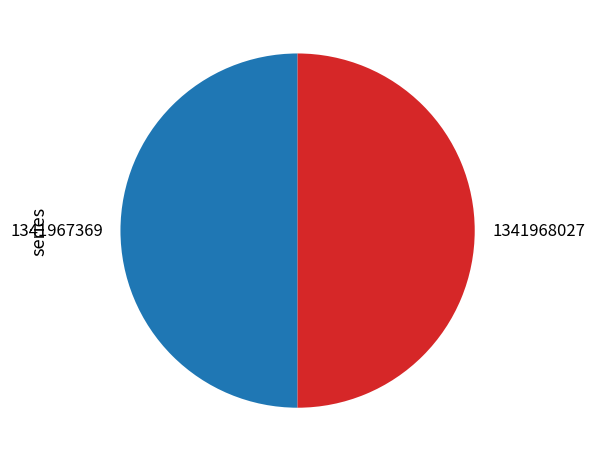

The 1341967369 slice represents 64% of the pie. True or false?

False